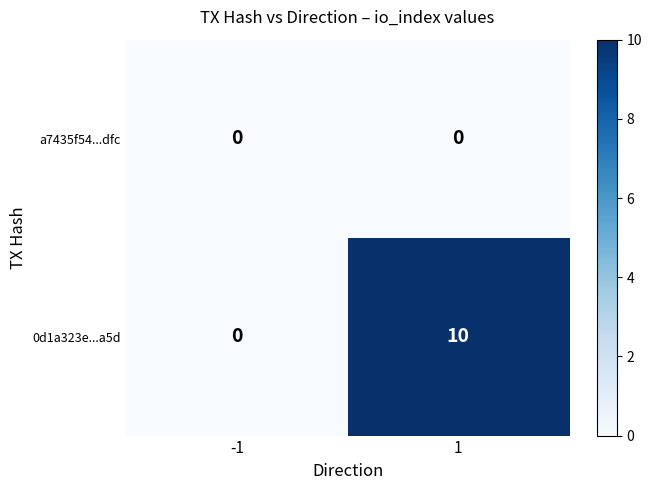

Reading right to left, extract all data points from this chart.

a7435f54...dfc: 1=0	-1=0
0d1a323e...a5d: 1=10	-1=0